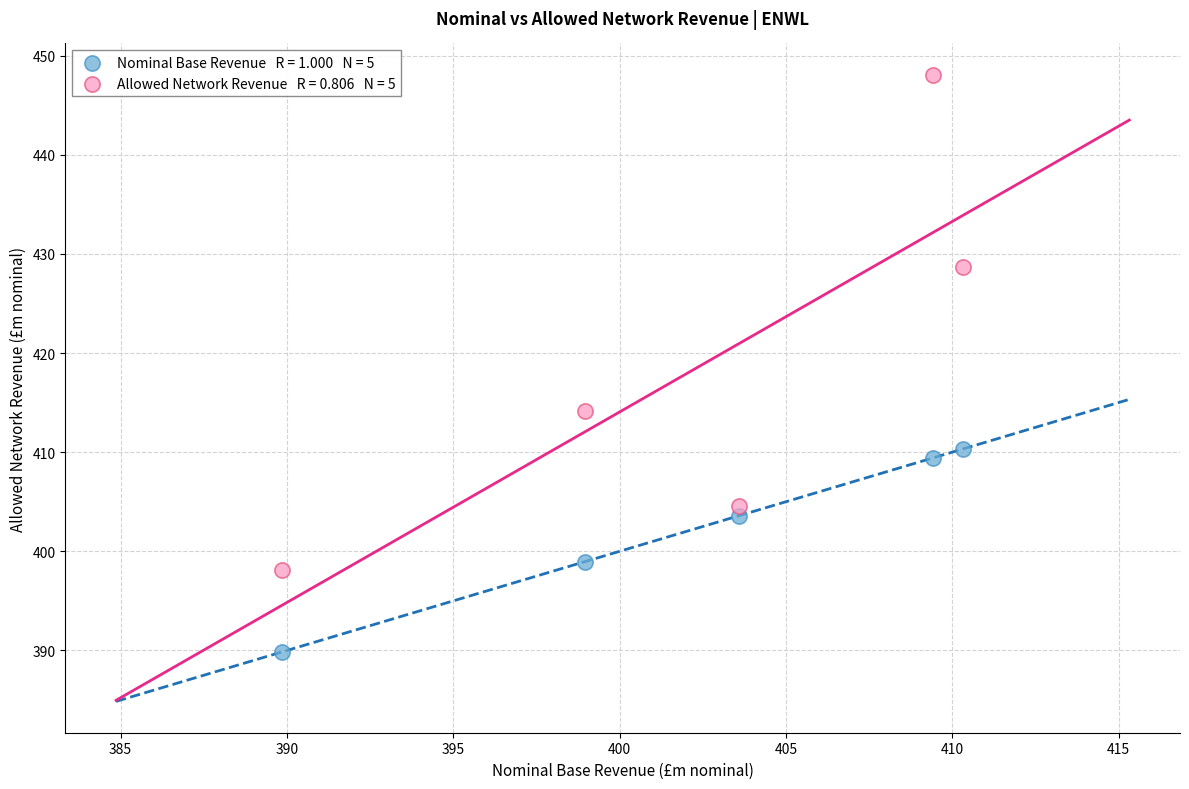

Across all series, what Y value is closest to 418?

414.1